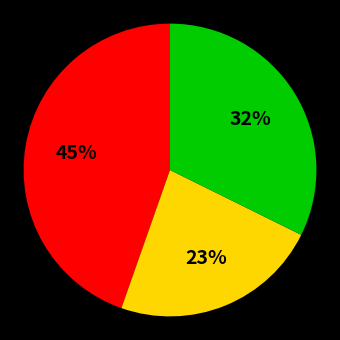

To the nearest percent, what is the difference between the largest and smallest slice percentages?

22%